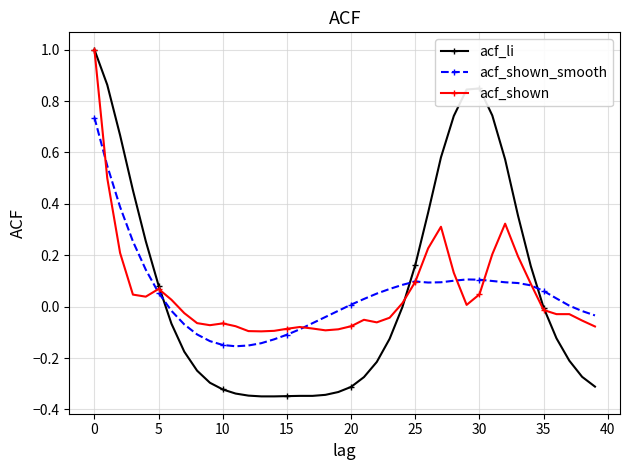

True or false: acf_shown_smooth has more than 1 interior local peaks.

True